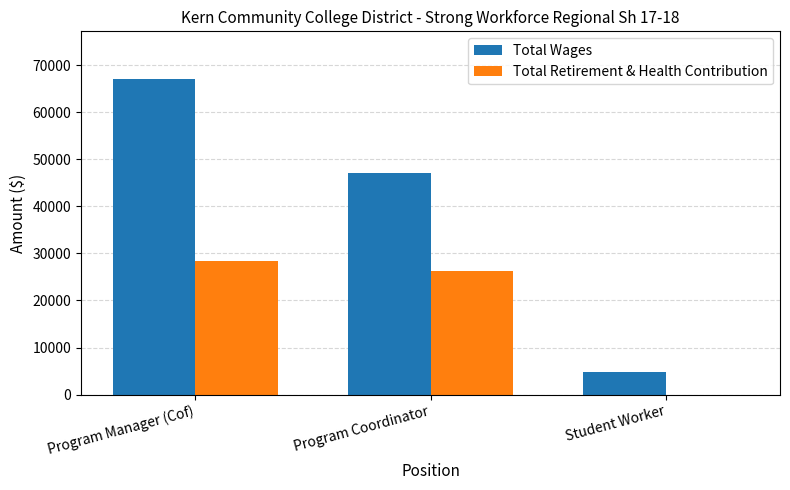

Which series has the widest spread of values?

Total Wages